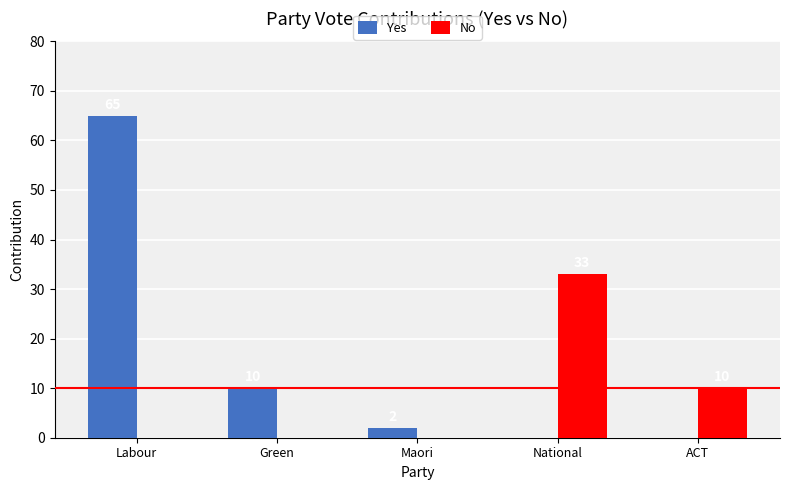

Reading left to right, extract all data points from this chart.

Yes: Labour=65	Green=10	Maori=2	National=0	ACT=0
No: Labour=0	Green=0	Maori=0	National=33	ACT=10